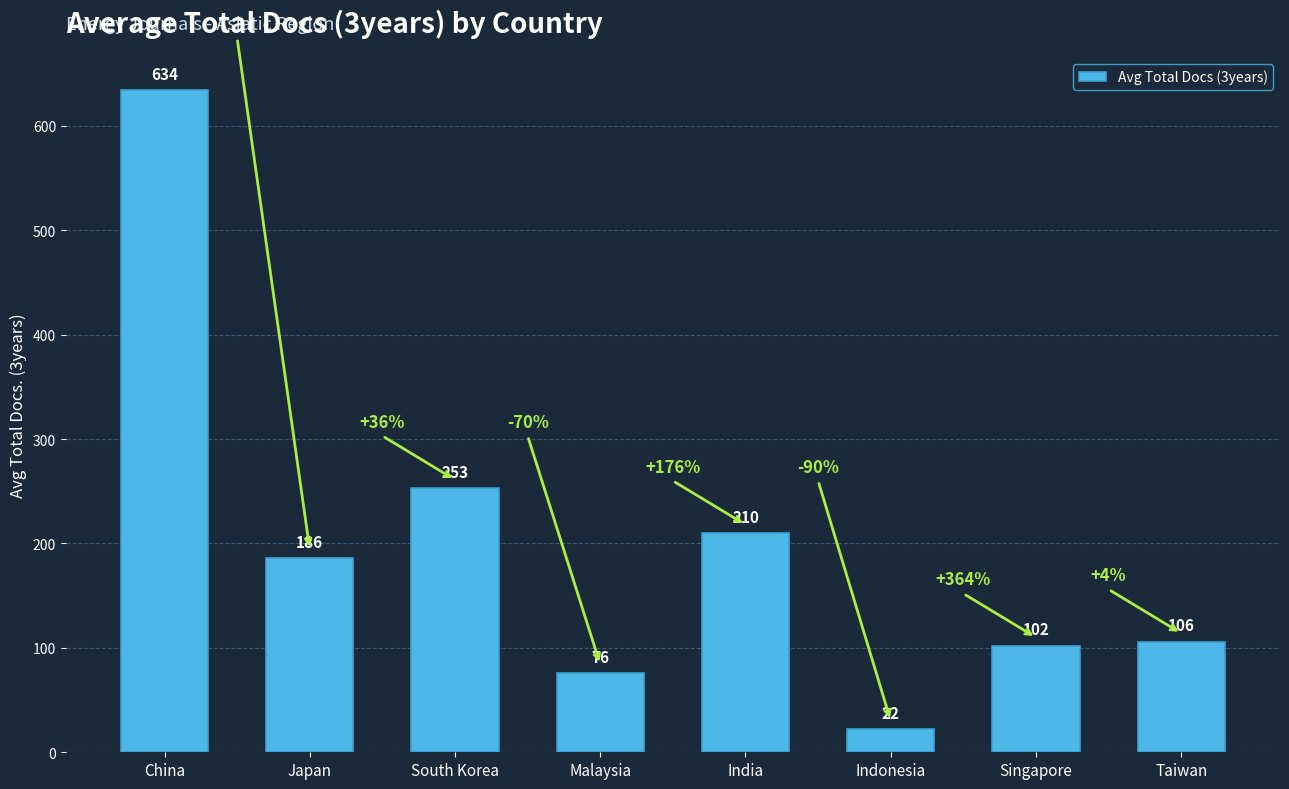

What is the label of the 2nd bar from the right?

Singapore